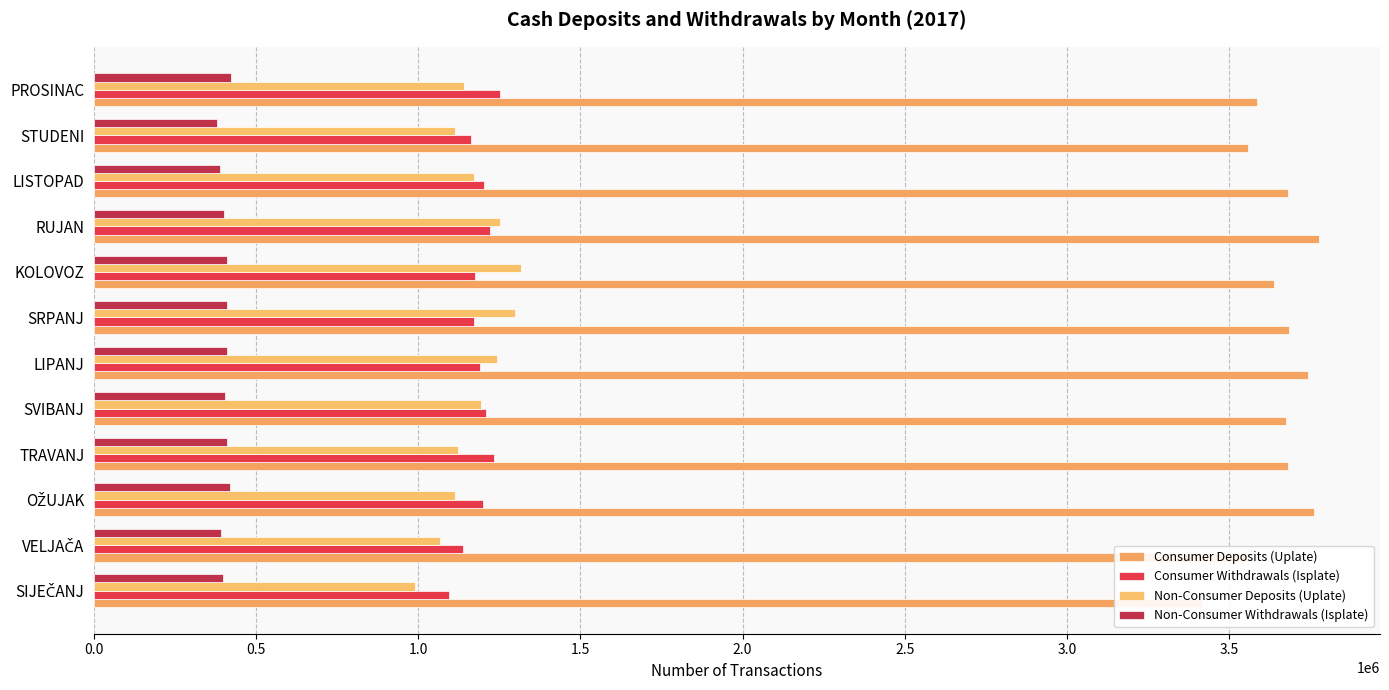

How many values in the Consumer Deposits (Uplate) series are below 3681206?

6